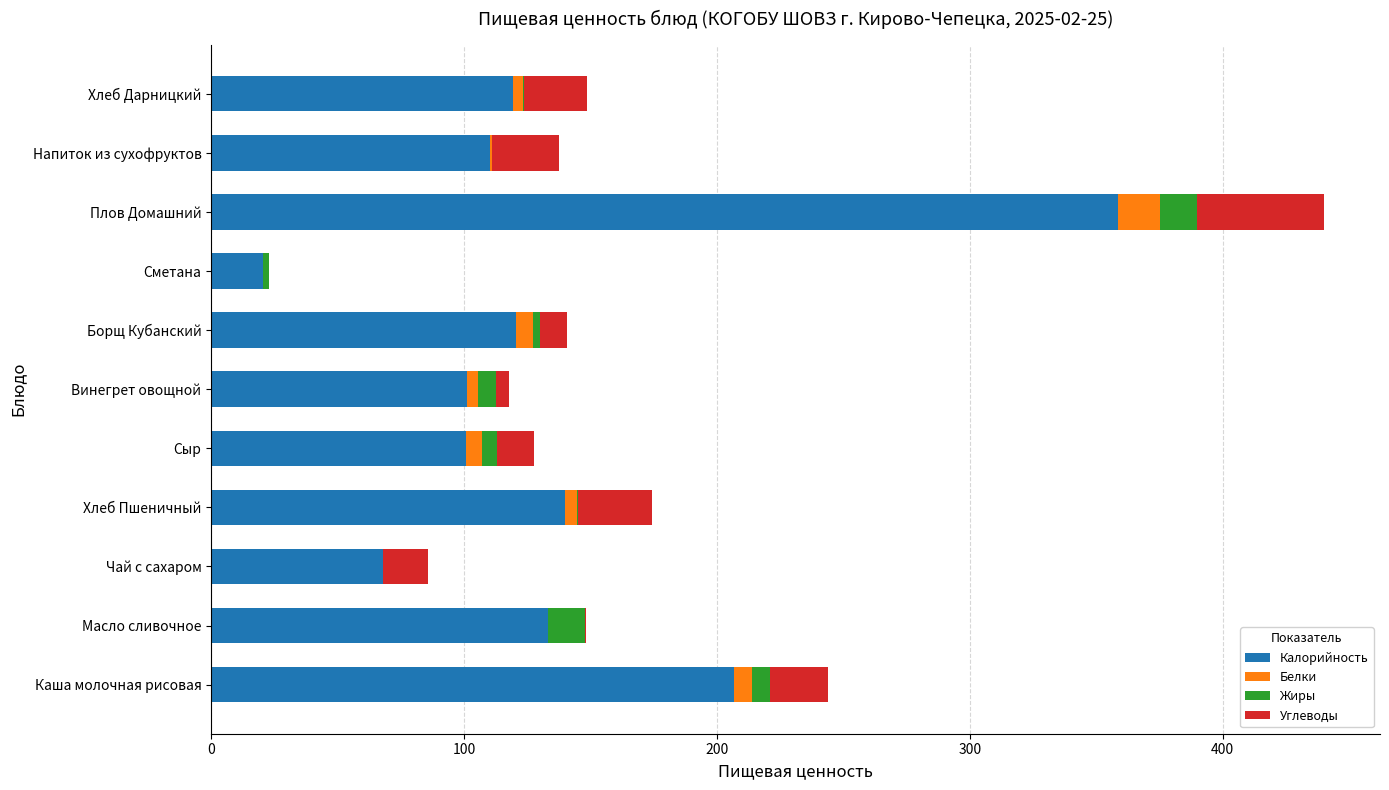

How many data points in Калорийность are above 119?

6